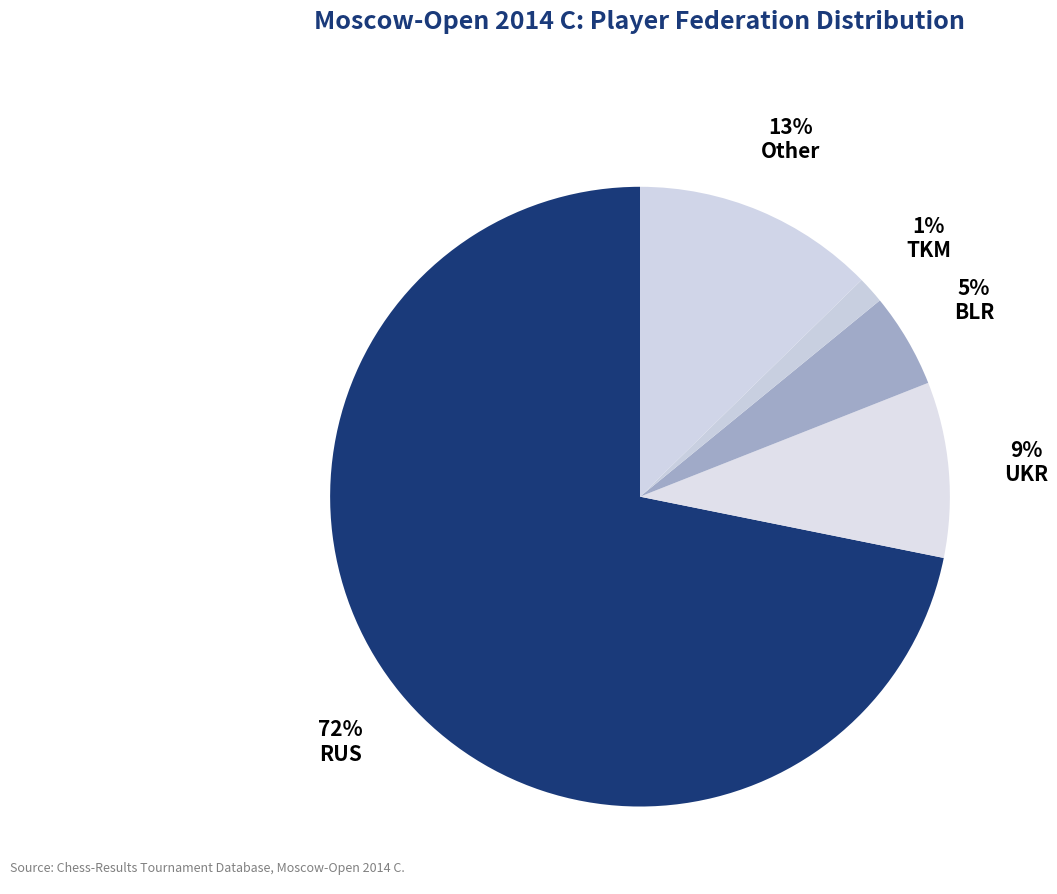

To the nearest percent, what is the combined percentage of Other and TKM?

14%